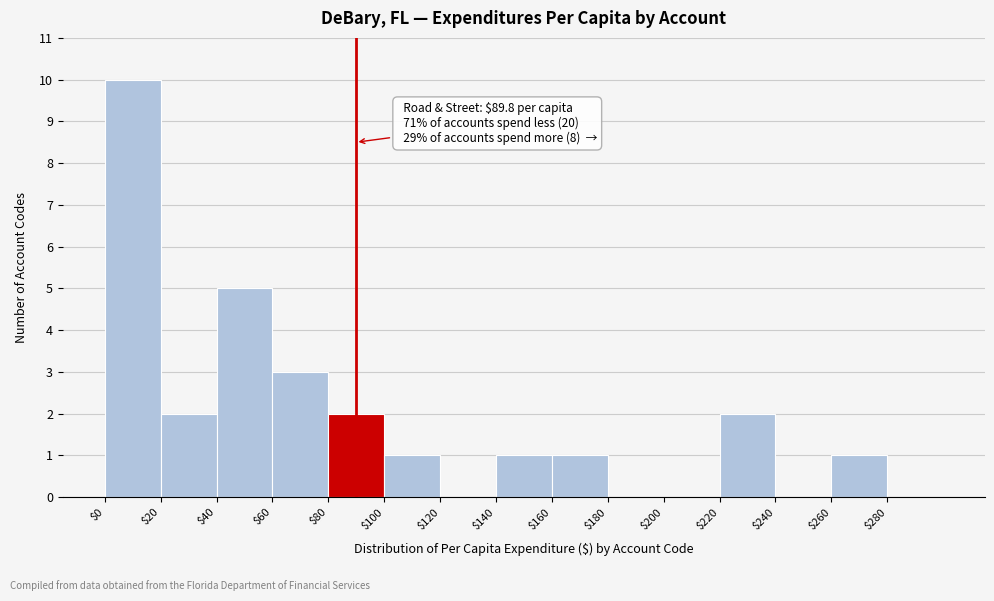

Which range on the x-axis has the tallest bar?

0 to 20